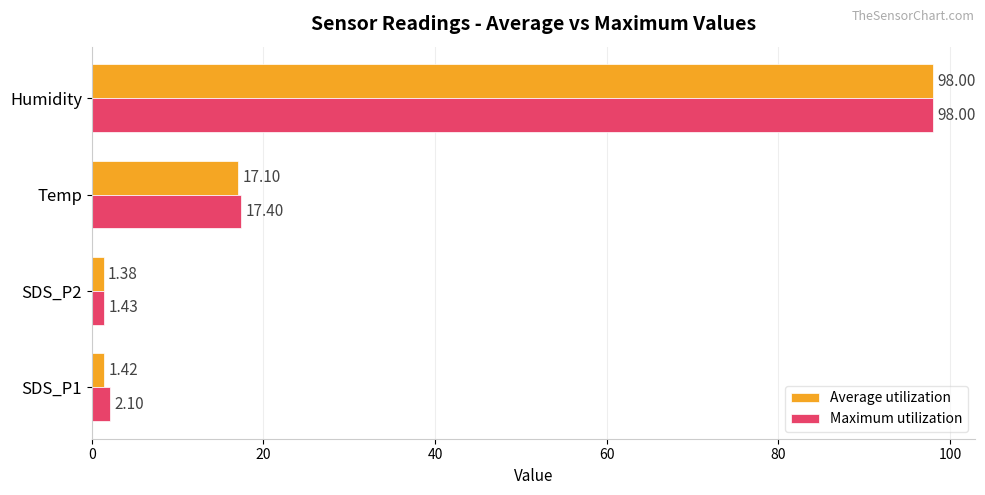

Which series has the widest spread of values?

Average utilization